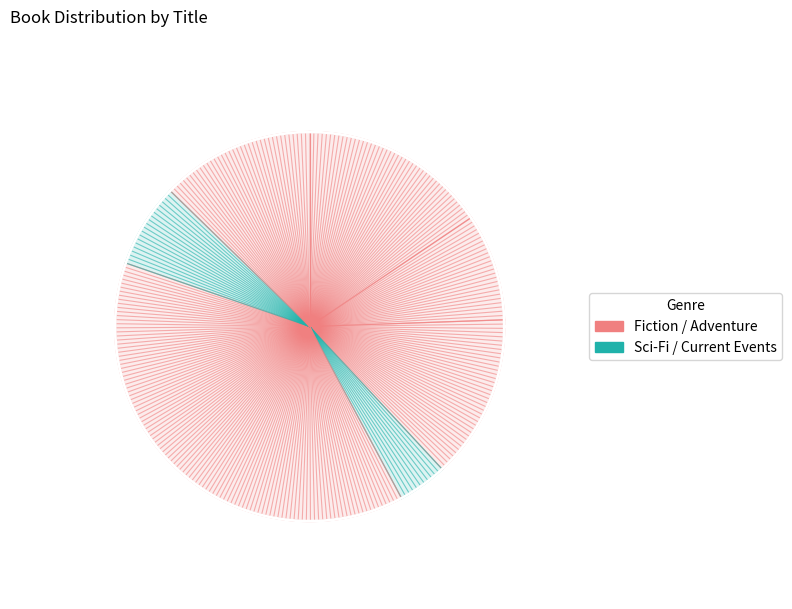

To the nearest percent, what is the difference between the Lost Book of the White and Ashes slice percentages?

11%